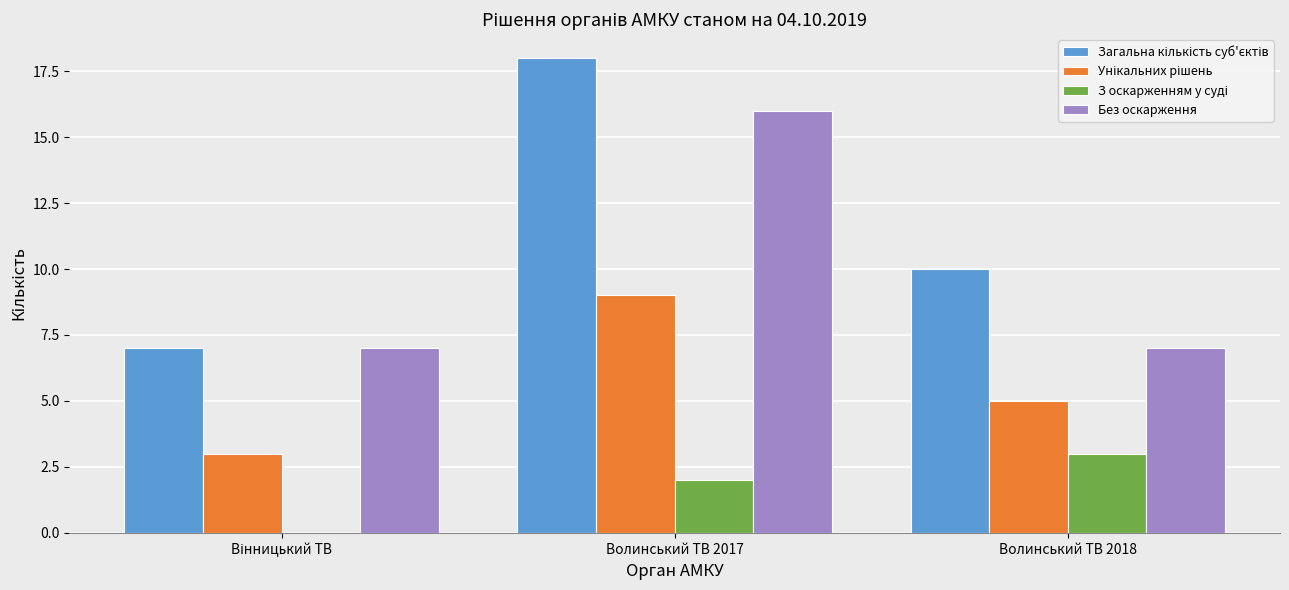

The Без оскарження series shows 24 at Волинський ТВ 2017. True or false?

False